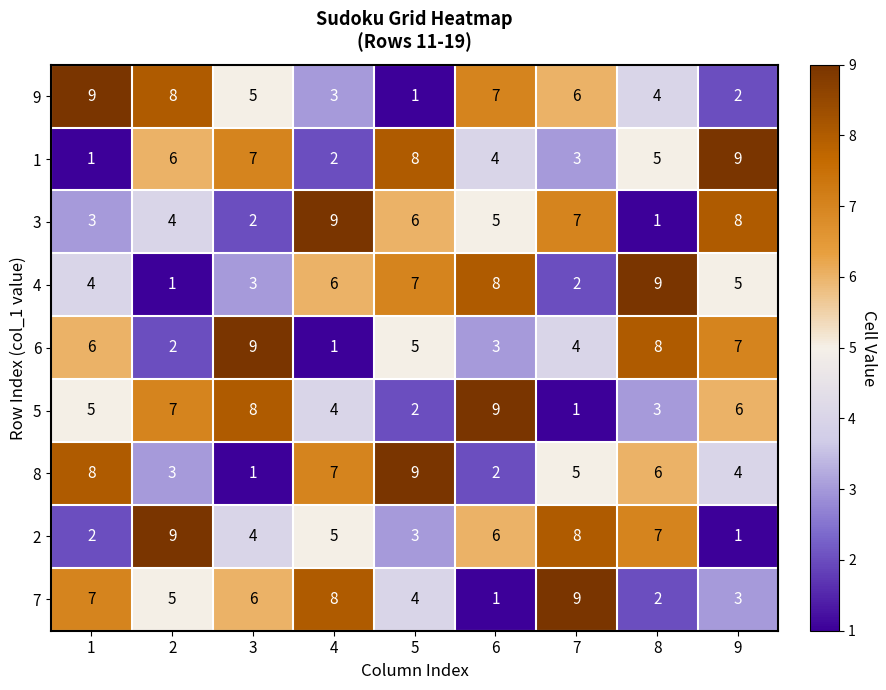

The value of 6 at 4 is 0. True or false?

False